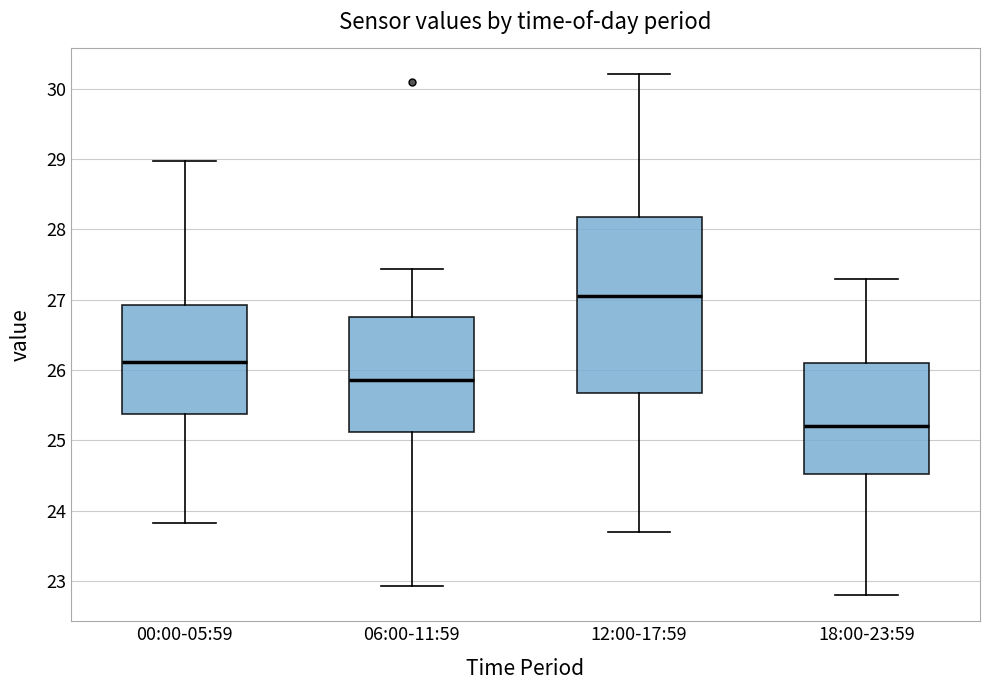

Comparing the boxes themselves (not the whiskers), which one is the tallest?

12:00-17:59